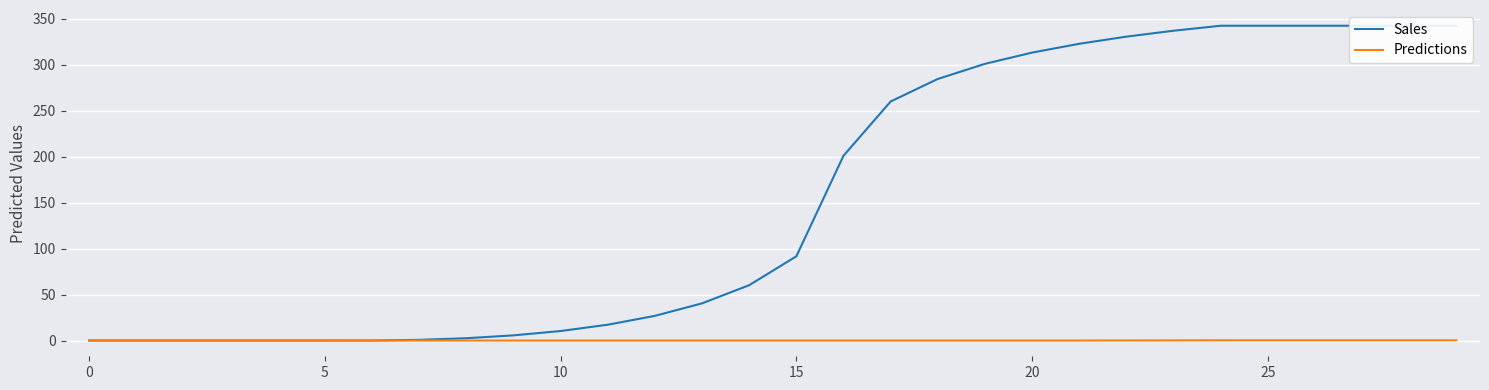

What is the label of the 14th point from the left?

13